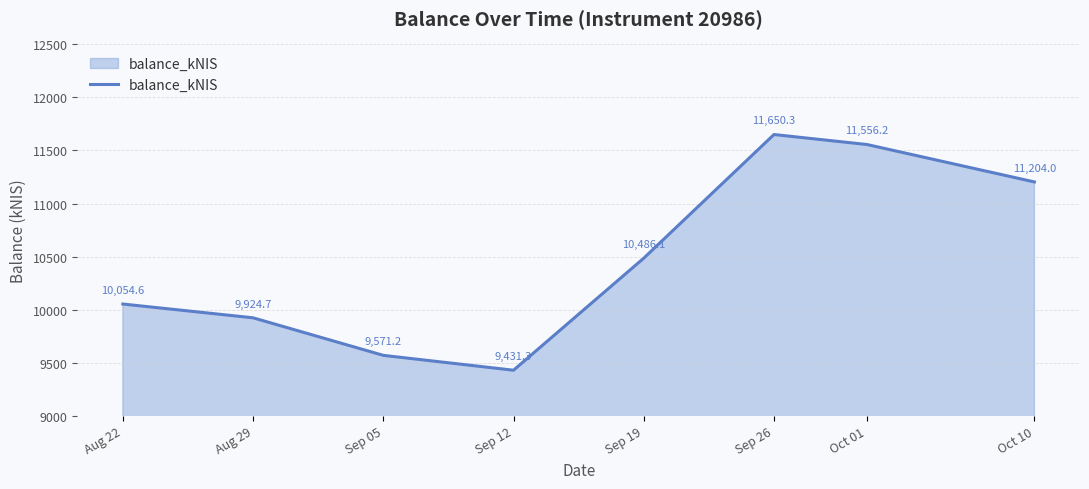

At which category does the data reach its first local valley?

Sep 12